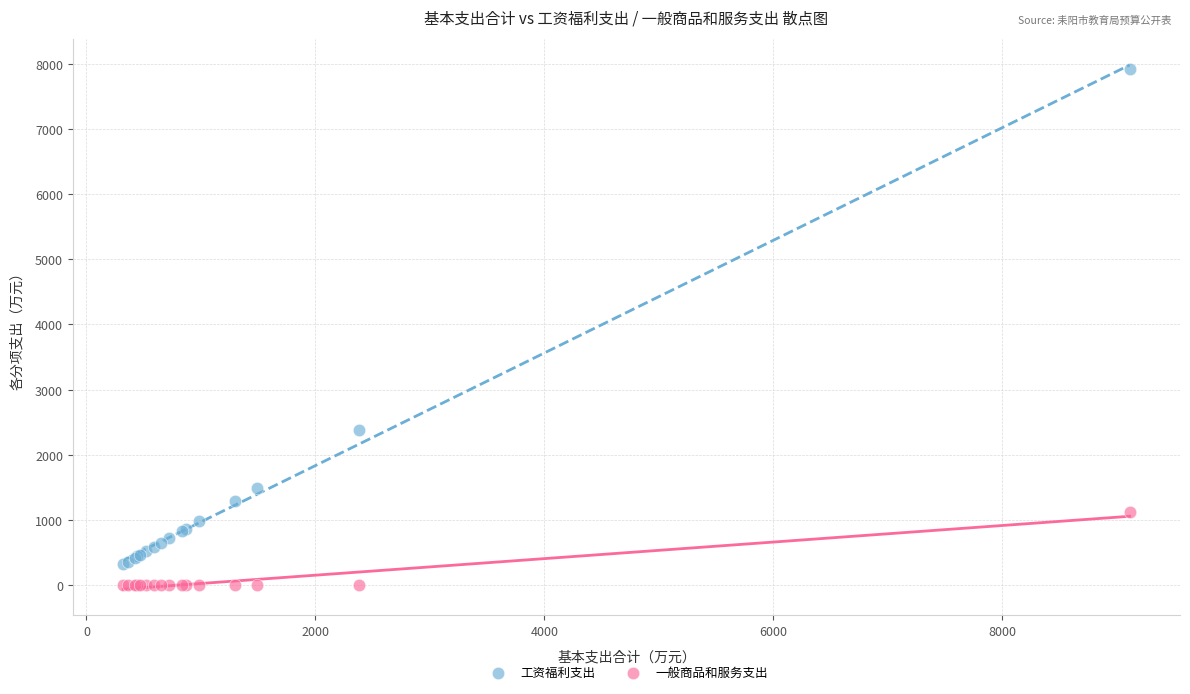

Which series reaches the minimum Y coordinate?

一般商品和服务支出